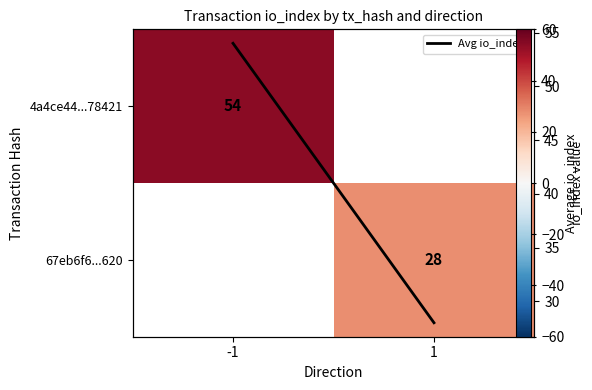

List the series in order of their peak value, lowest first.

4a4ce44...78421, 67eb6f6...620, Avg io_index